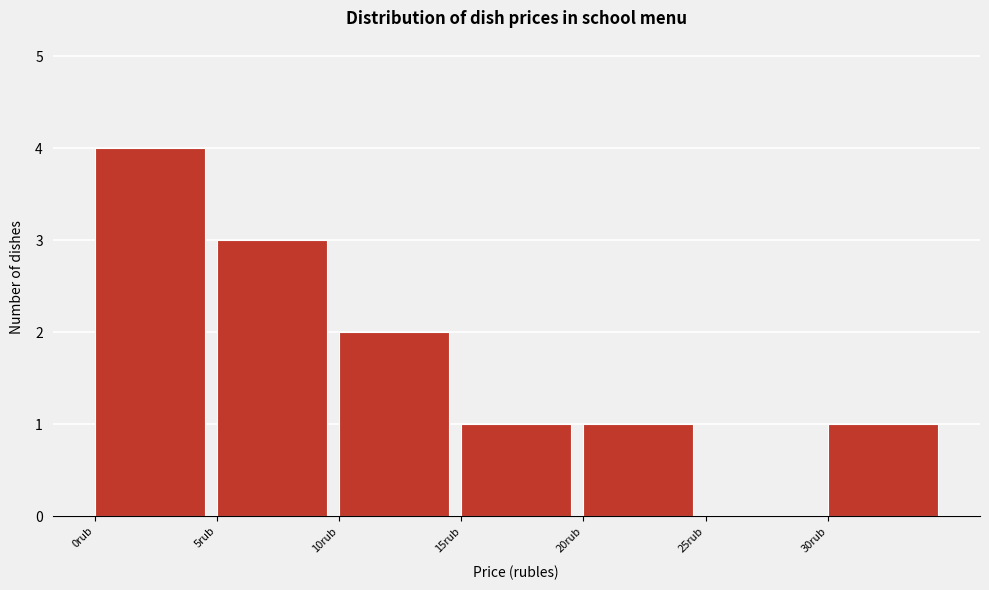

Reading left to right, transcribe this chart: for each bar, give the range it covers on the x-axis and its height. The values are not printed on the chart, so give them approximately, as read against the axis.

0 to 5: 4
5 to 10: 3
10 to 15: 2
15 to 20: 1
20 to 25: 1
25 to 30: 0
30 to 35: 1